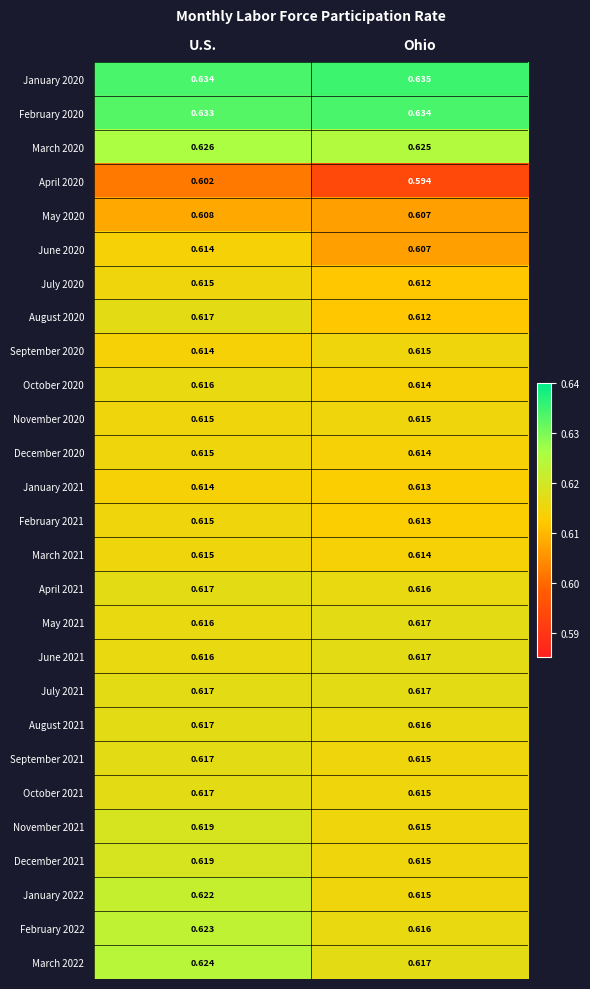

Which series has the widest spread of values?

April 2020